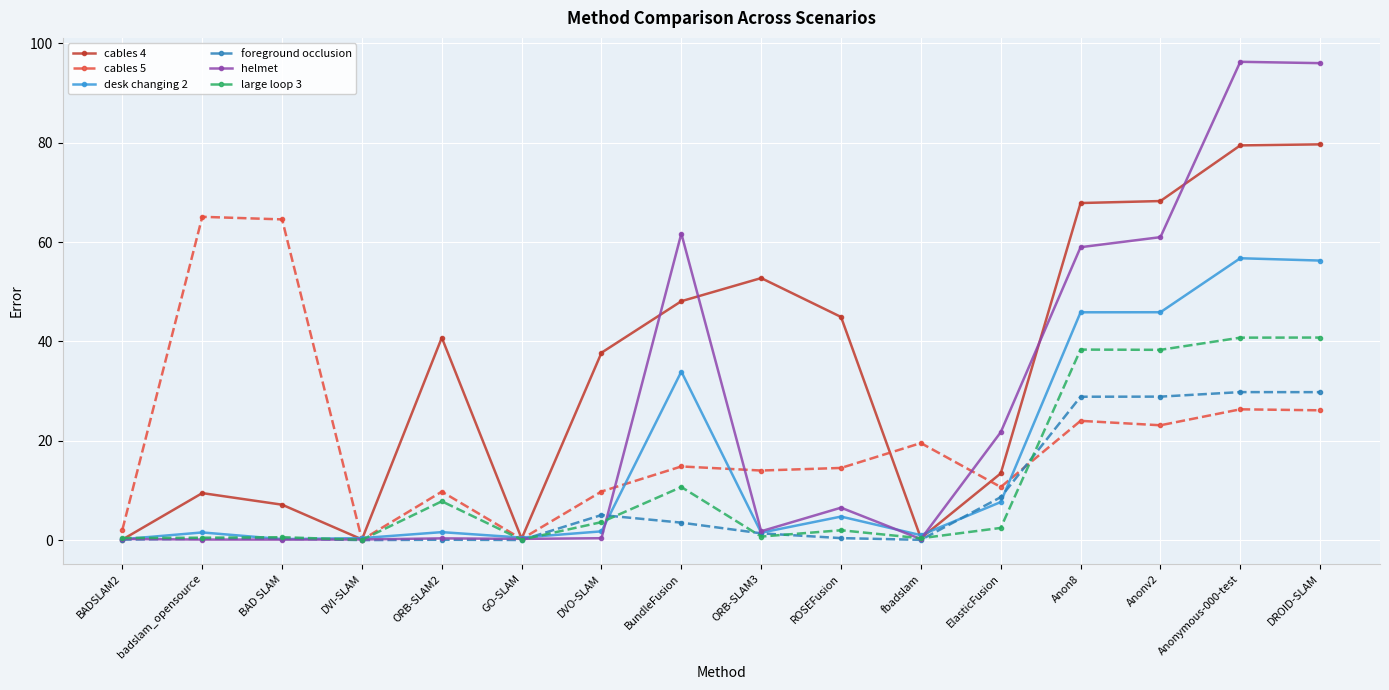

True or false: helmet has more than 2 interior local peaks.

True